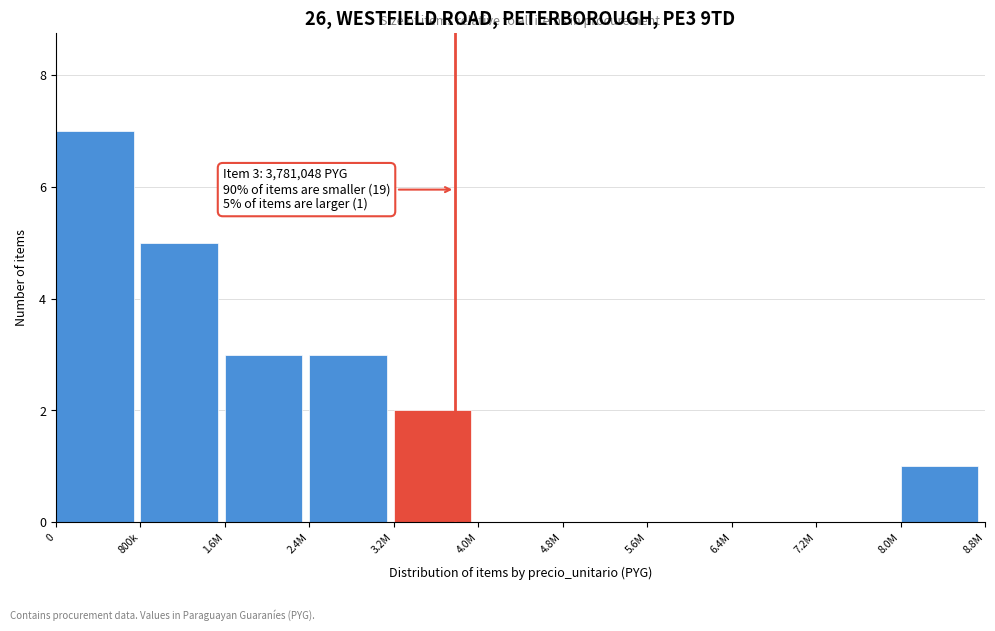

Reading left to right, extract all data points from this chart.

0=7	800k=5	1.6M=3	2.4M=3	3.2M=2	4.0M=0	4.8M=0	5.6M=0	6.4M=0	7.2M=0	8.0M=1